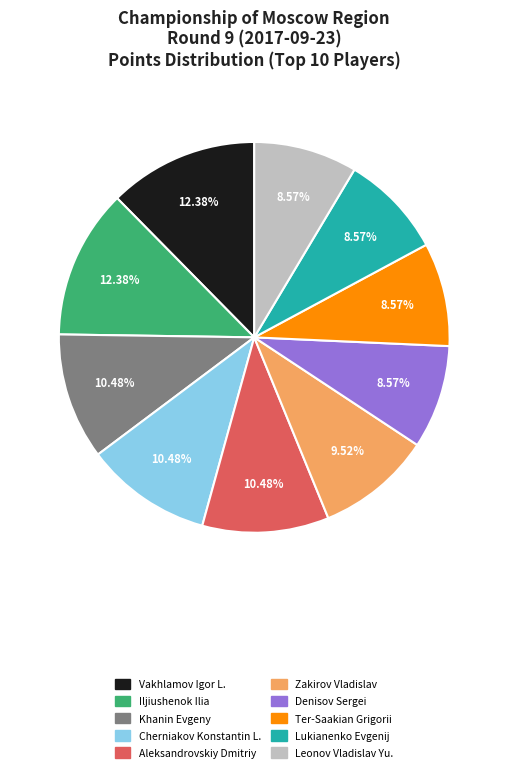

Is there a majority slice in this chart?

No